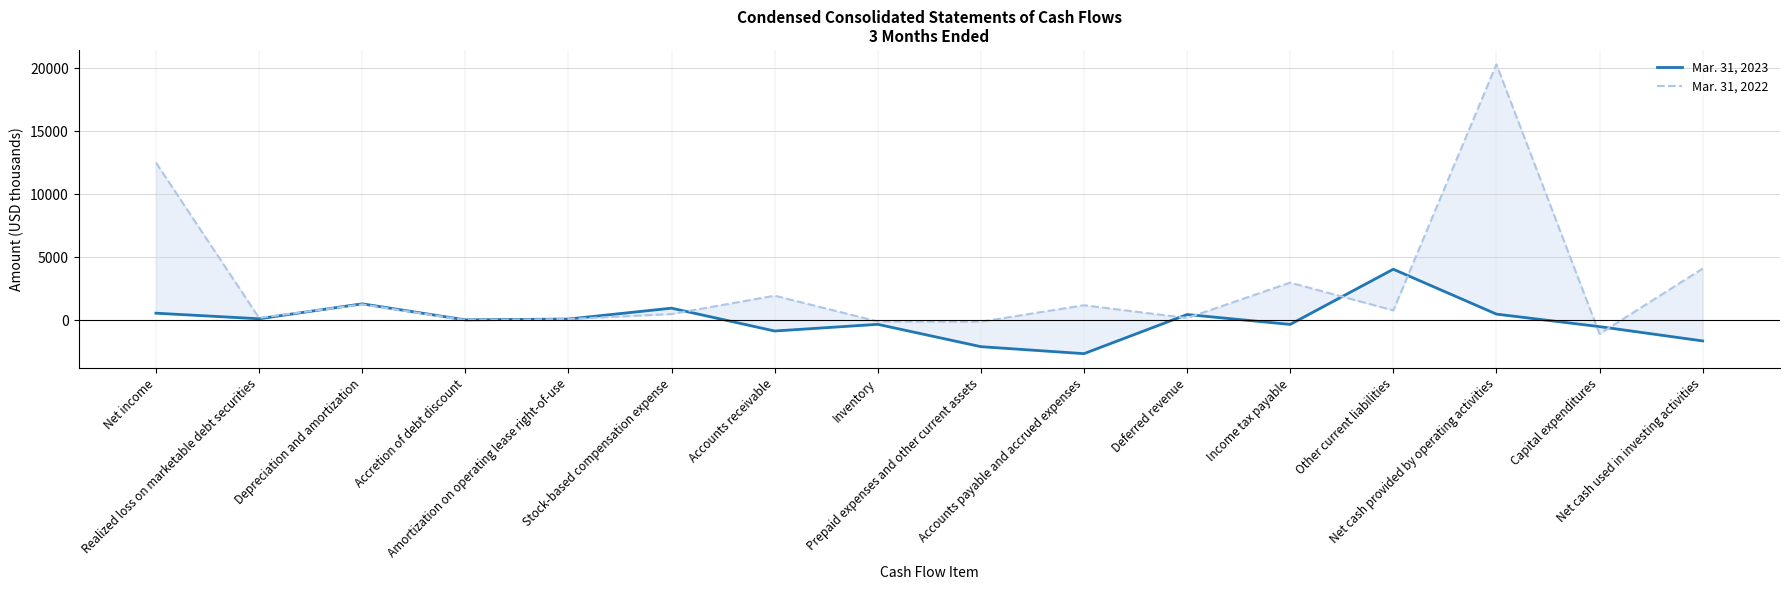

Rank the series by their average value, from highest to lowest.

Mar. 31, 2022, Mar. 31, 2023